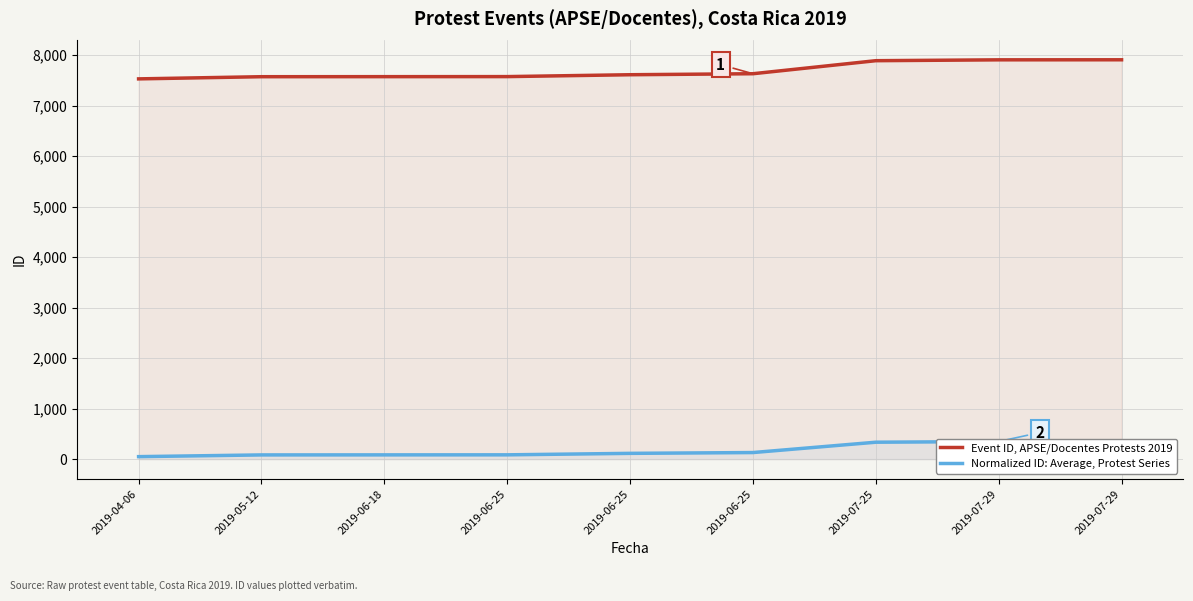

Which category has the lowest value across all series?

2019-04-06